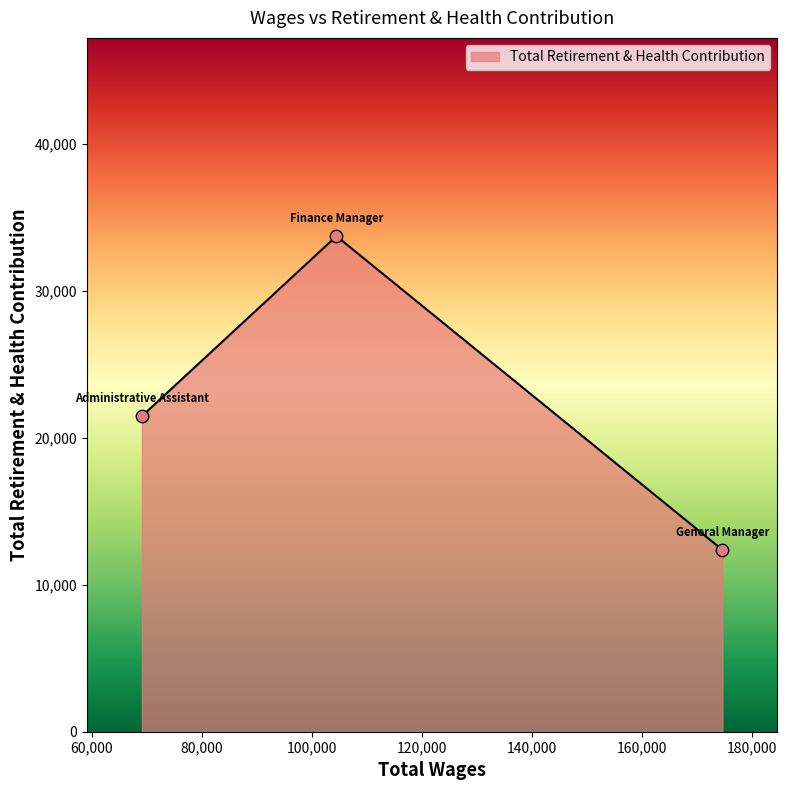

What is the maximum value shown in the chart?

33706